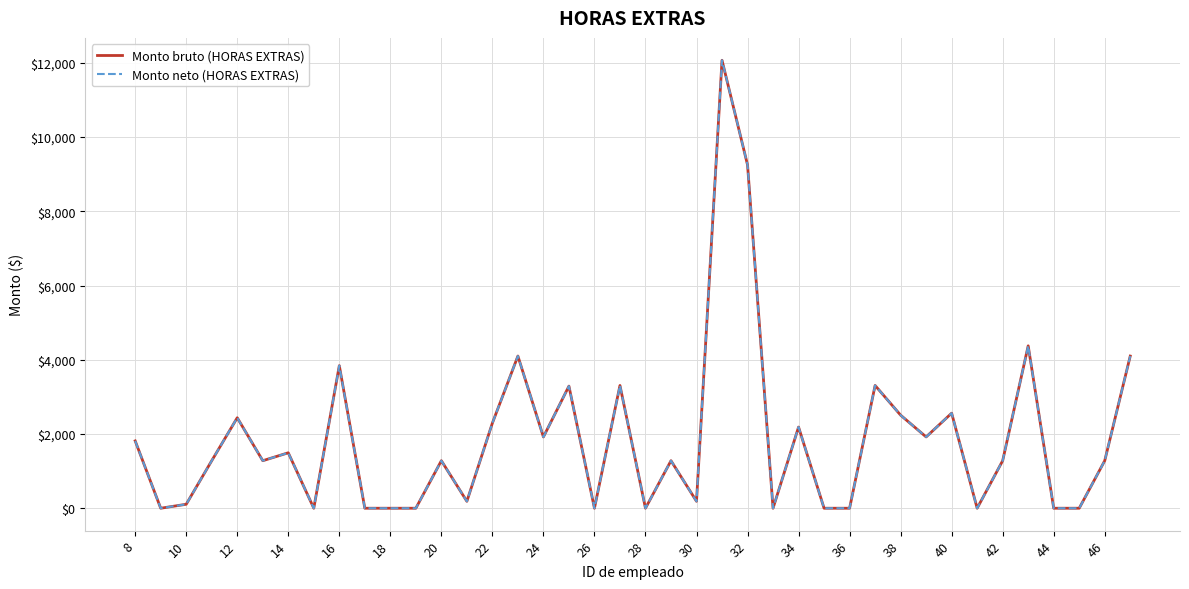

Does the chart display data point markers on the line(s)?

No